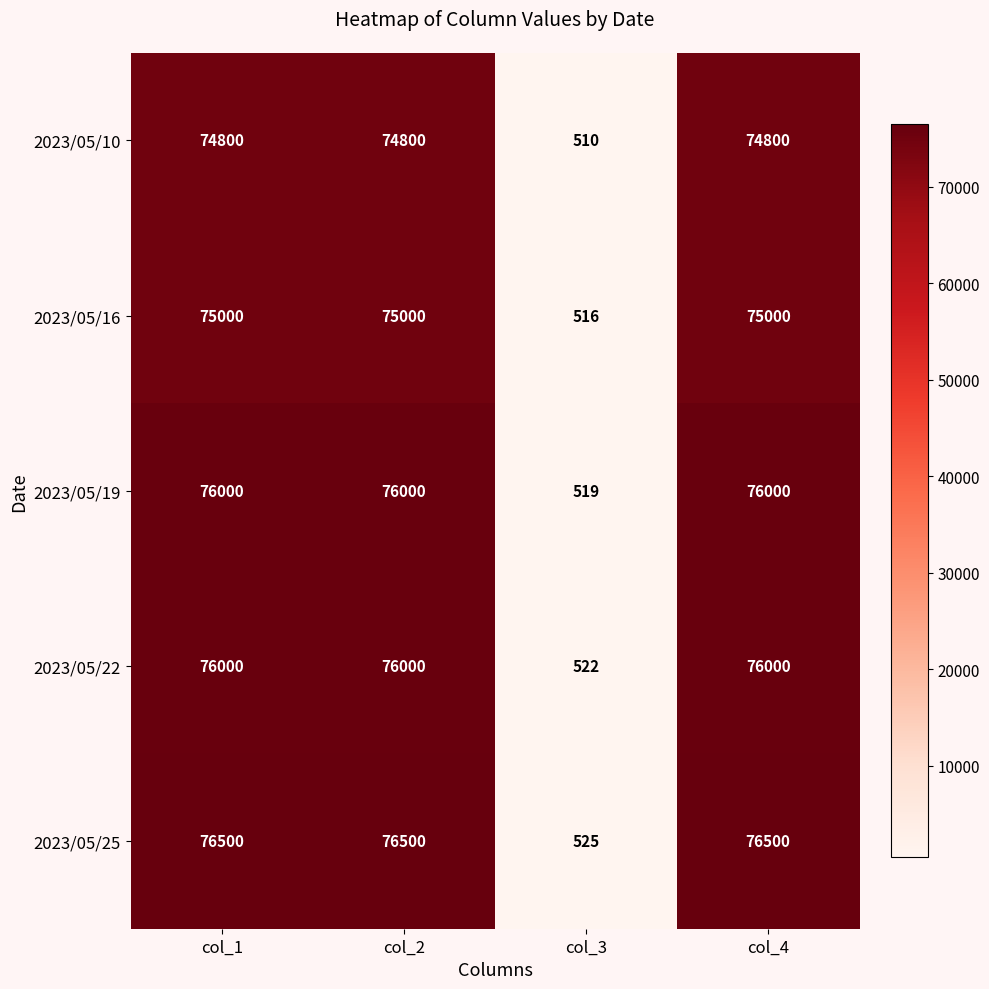

At which label does 2023/05/22 reach its minimum?

col_3